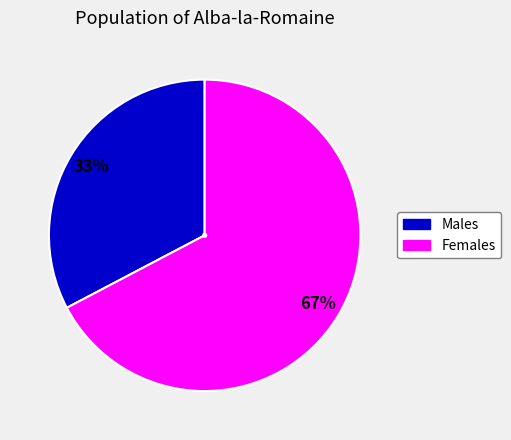

Is there a majority slice in this chart?

Yes